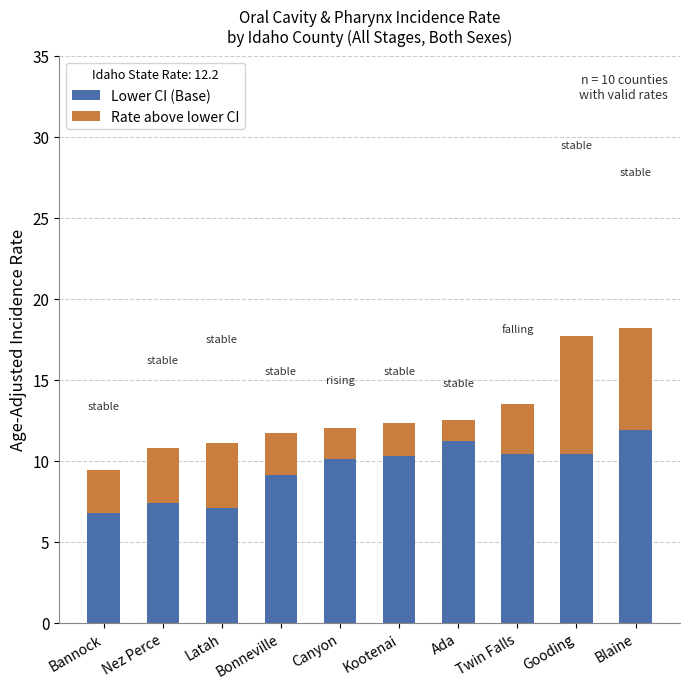

What is the total value across all series at Nez Perce?

10.8